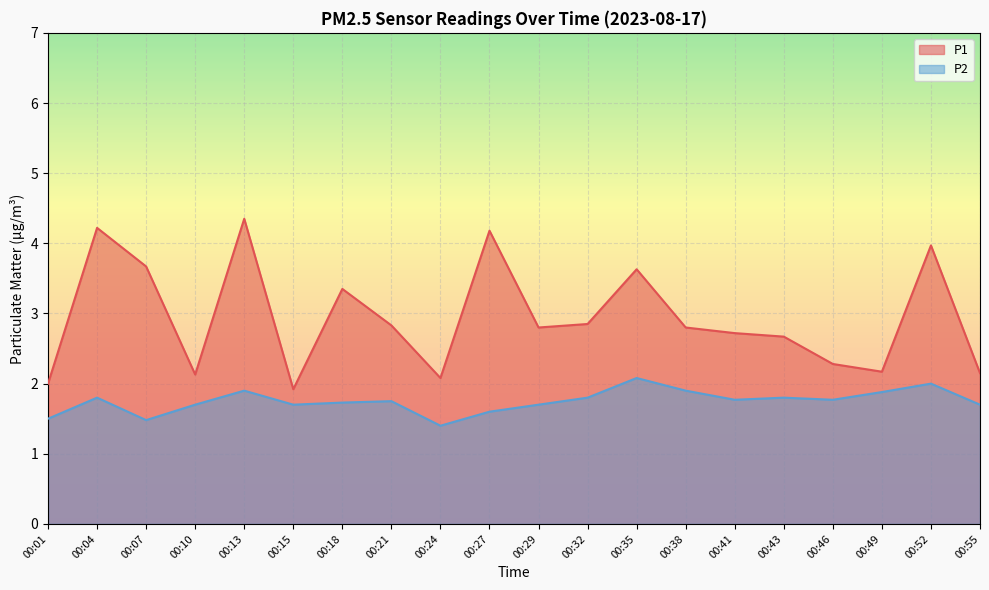

At how many categories does at least one series exceed 3?

7